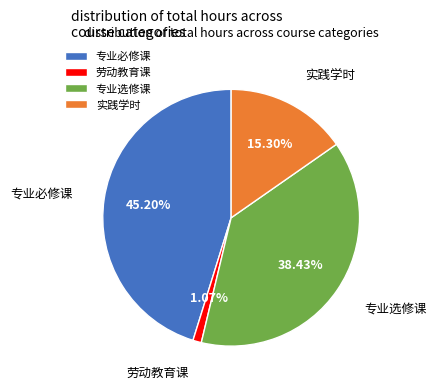

What percentage is the 劳动教育课 slice, to the nearest percent?

1%